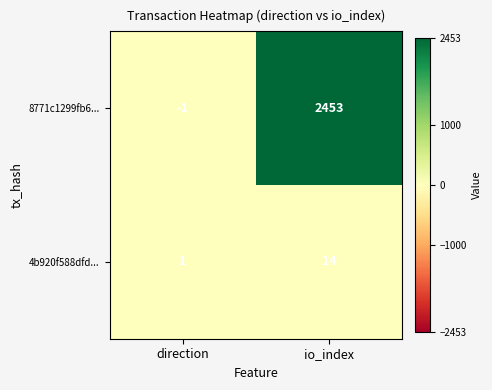

What is the difference between the 4b920f588dfd... values at io_index and direction?

13